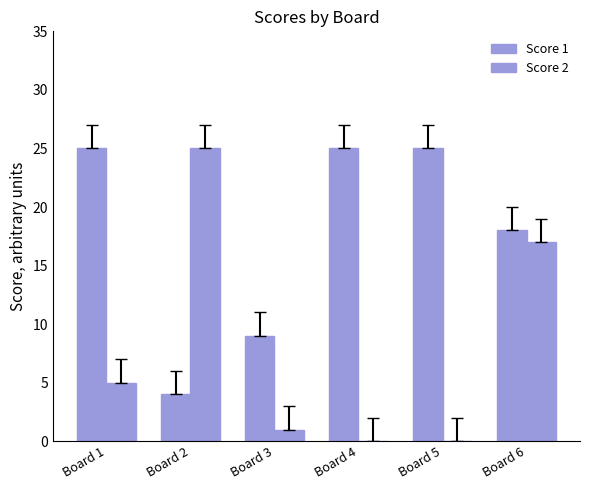

What is the sum of all Score 2 values?

48